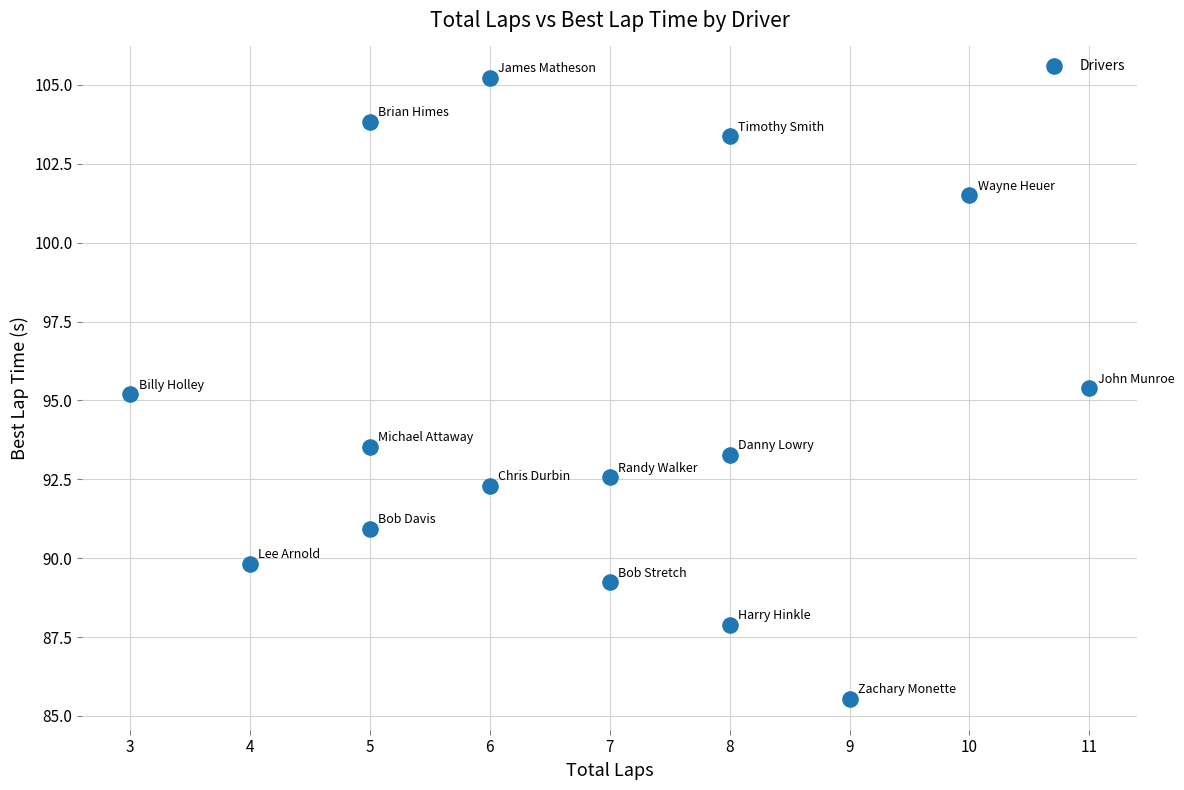

What is the range of X values (max minus min)?

8.0